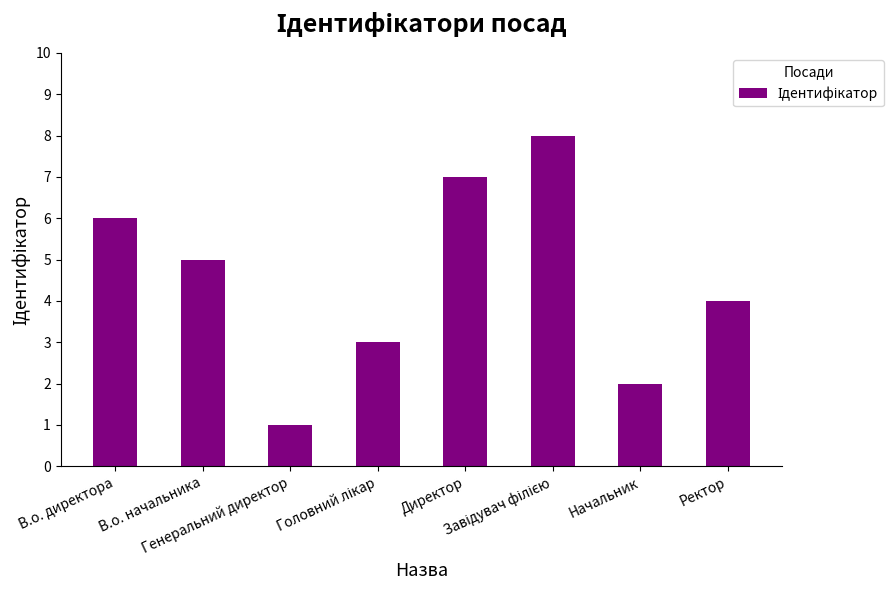

What is the greatest value displayed?

8